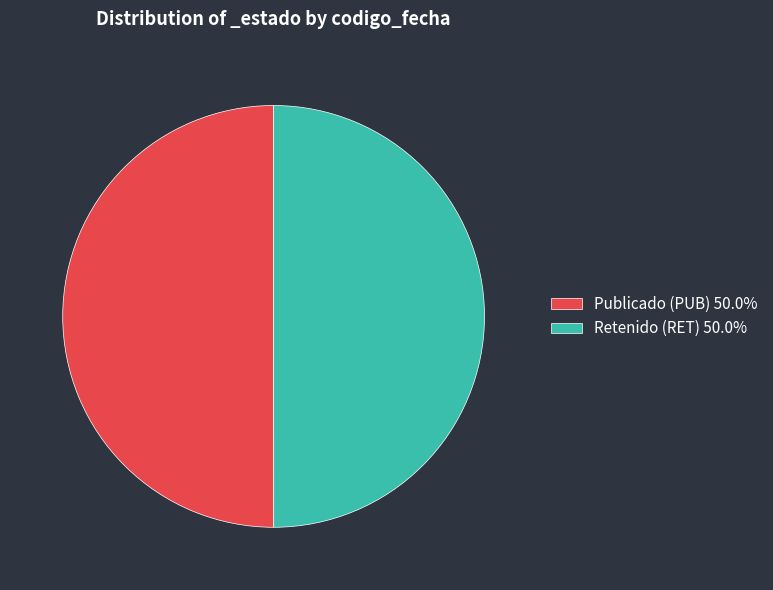

What is the ratio of the value at Publicado (PUB) 50.0% to the value at Retenido (RET) 50.0%?

1.0